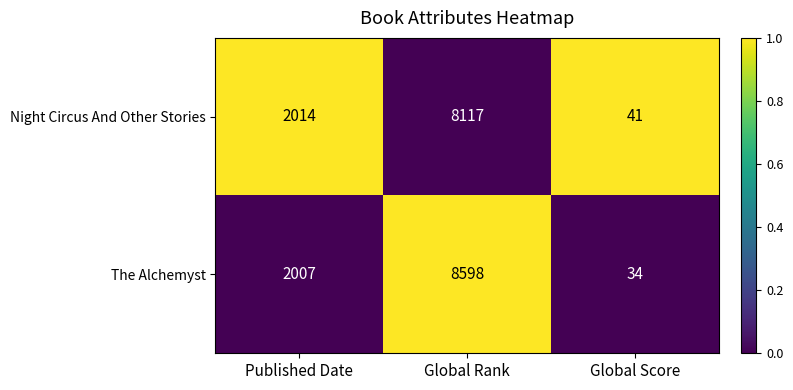

Reading left to right, what are all the values shown in this chart?

Night Circus And Other Stories: Published Date=2014	Global Rank=8117	Global Score=41
The Alchemyst: Published Date=2007	Global Rank=8598	Global Score=34